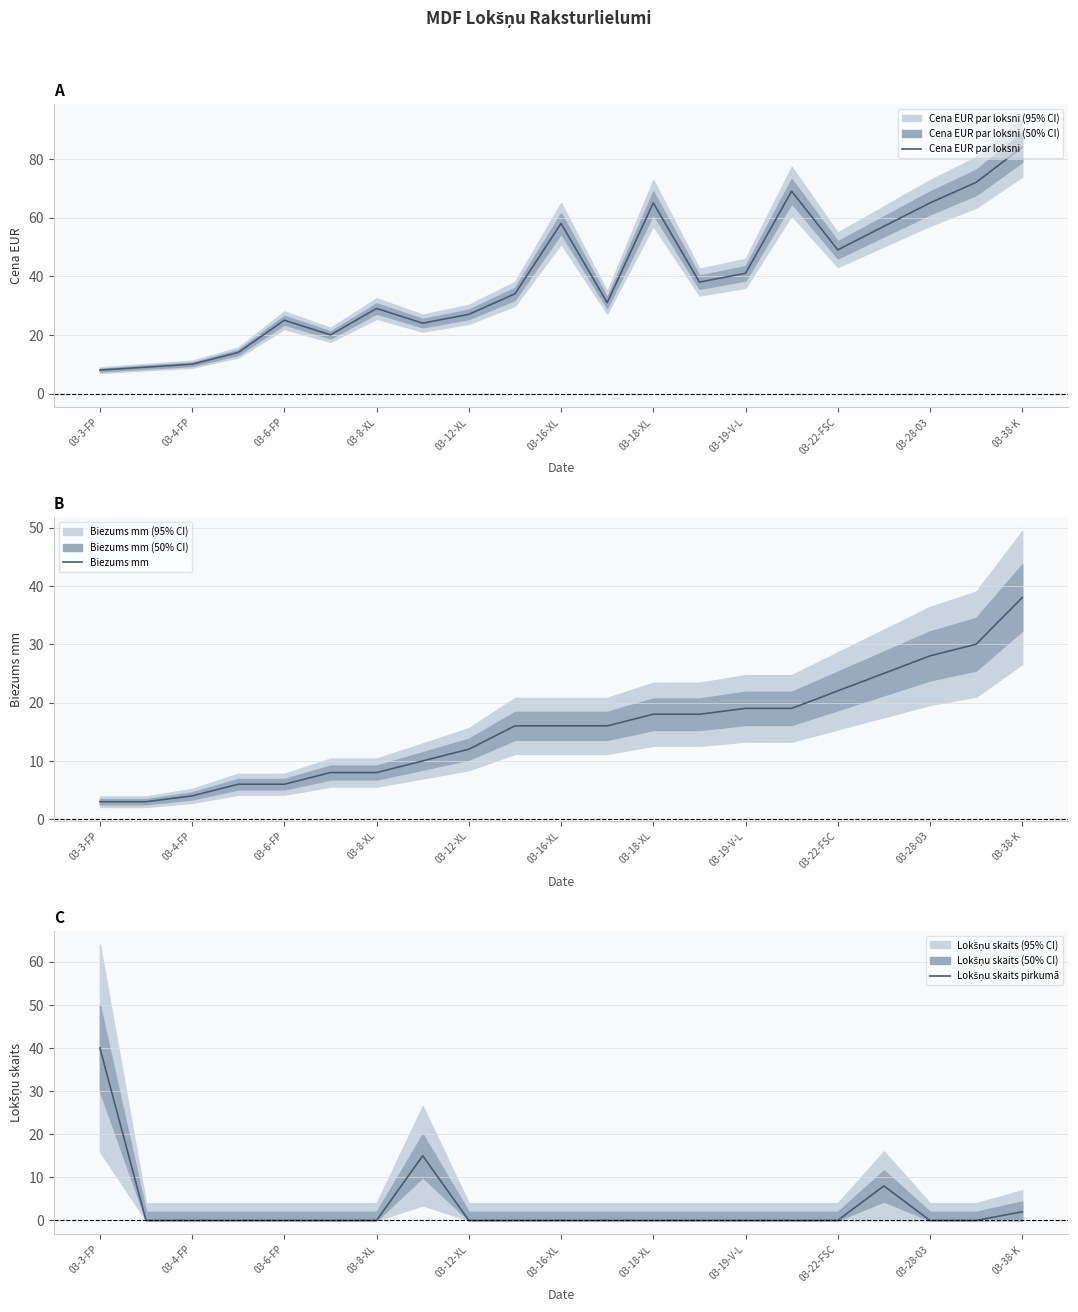

True or false: Cena EUR par loksni has more than 1 interior local peaks.

True